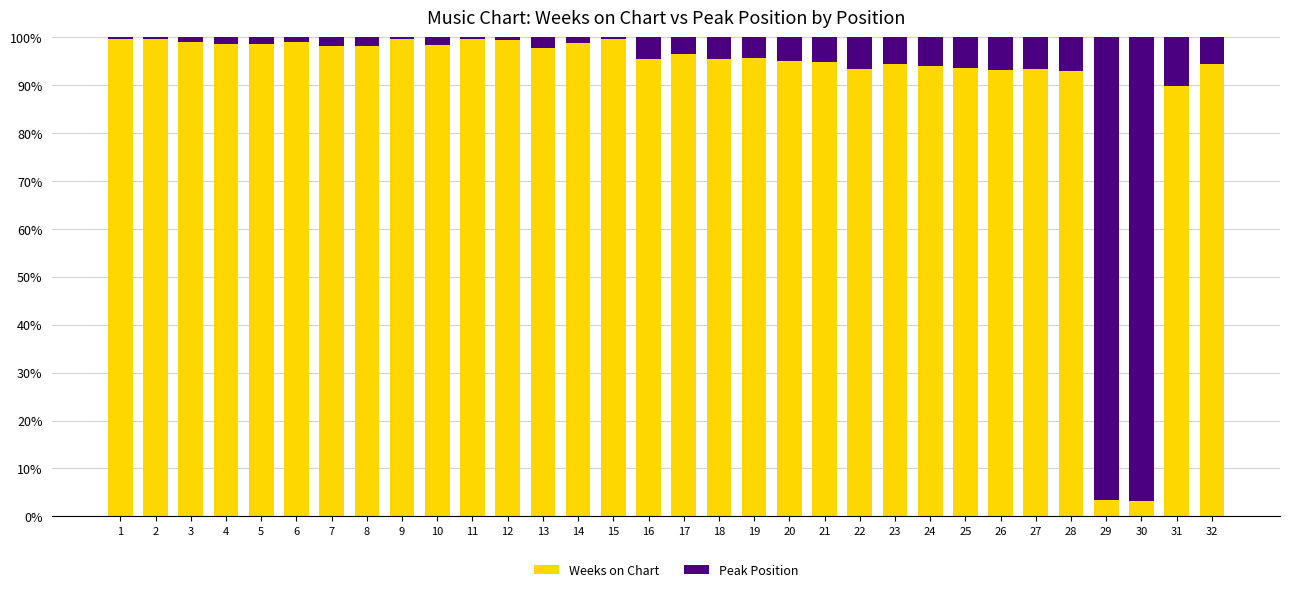

What value does the Weeks on Chart series have at 19?

95.8